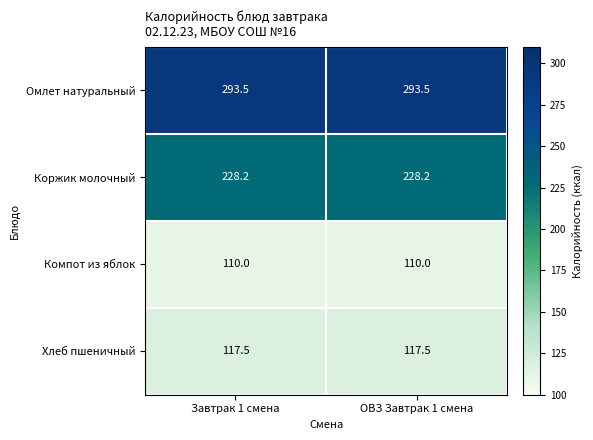

How many categories are shown in the chart?

2